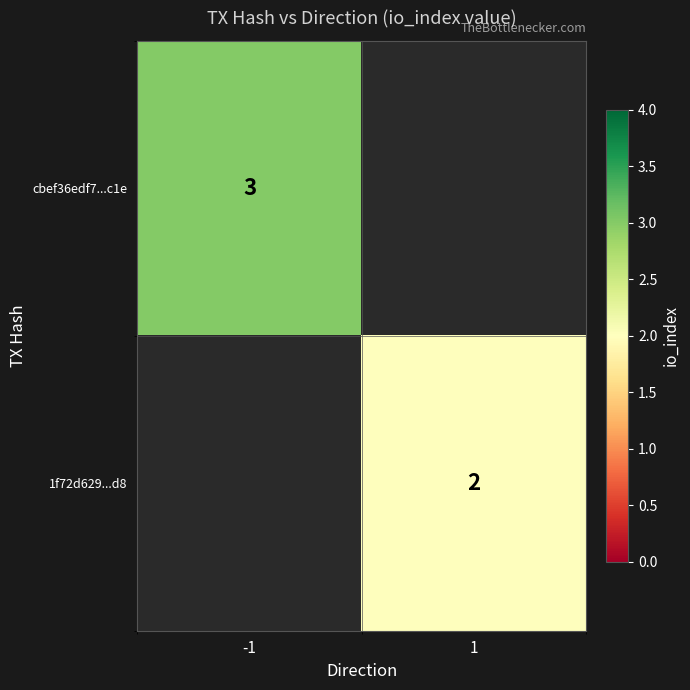

Is it true that 1f72d629...d8 equals 1 at 1?

False